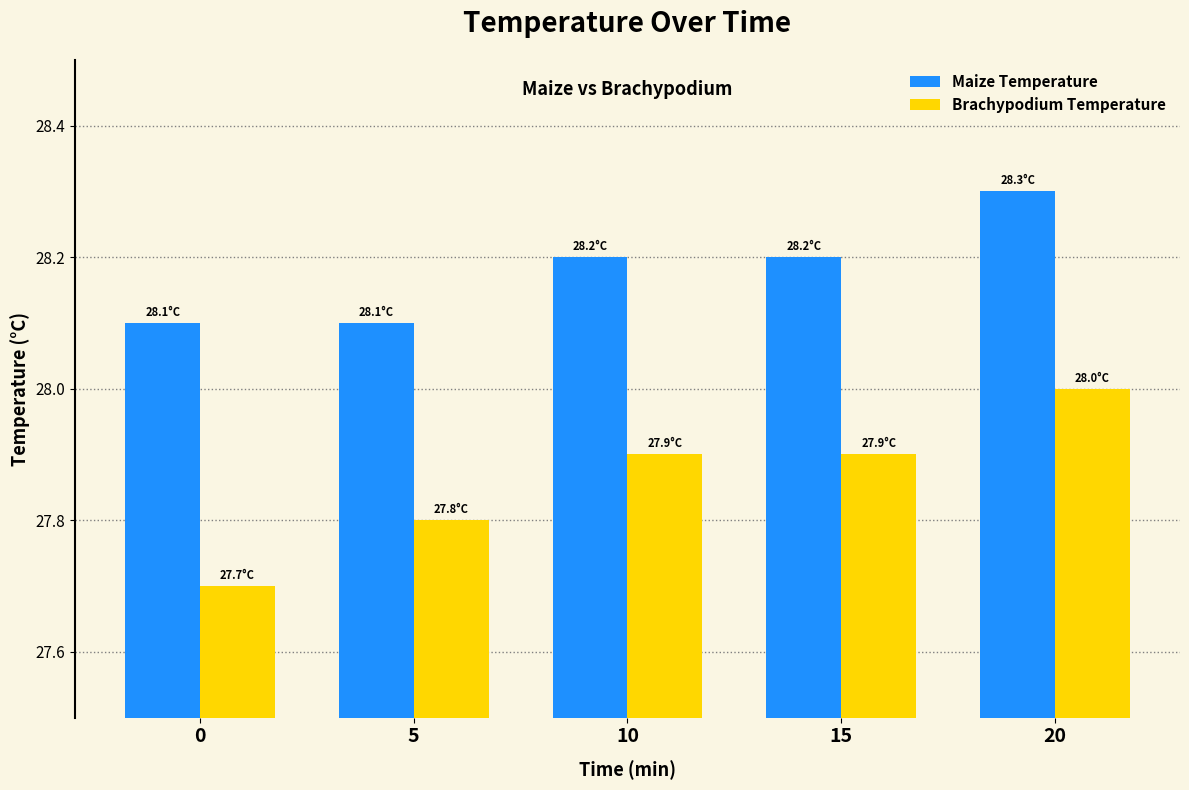

Reading left to right, what are all the values shown in this chart?

Maize Temperature: 0=28.1	5=28.1	10=28.2	15=28.2	20=28.3
Brachypodium Temperature: 0=27.7	5=27.8	10=27.9	15=27.9	20=28.0